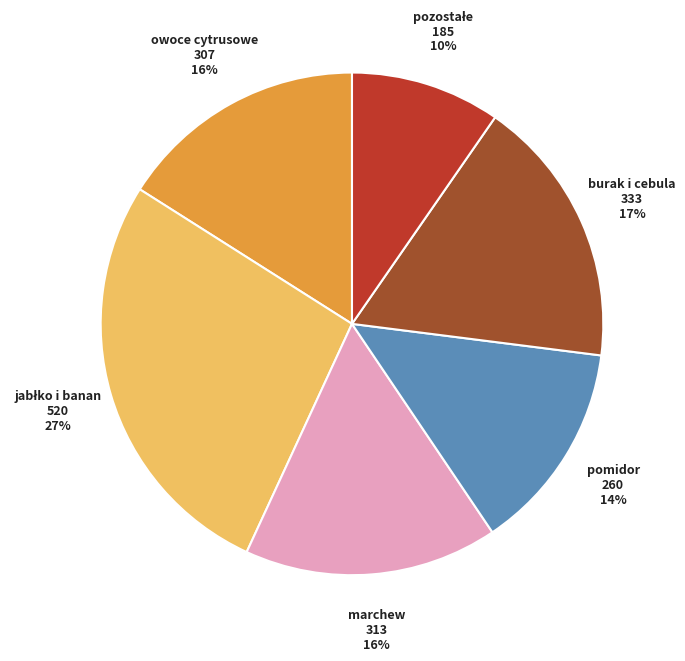

Does any single category account for the majority?

No